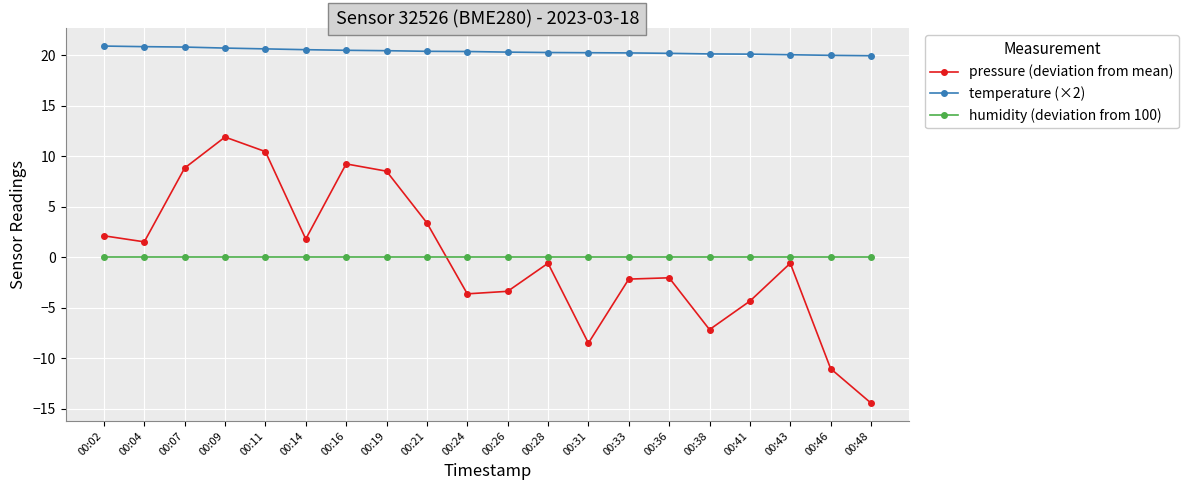

Is the value of pressure (deviation from mean) at 00:19 greater than the value of humidity (deviation from 100) at 00:38?

Yes